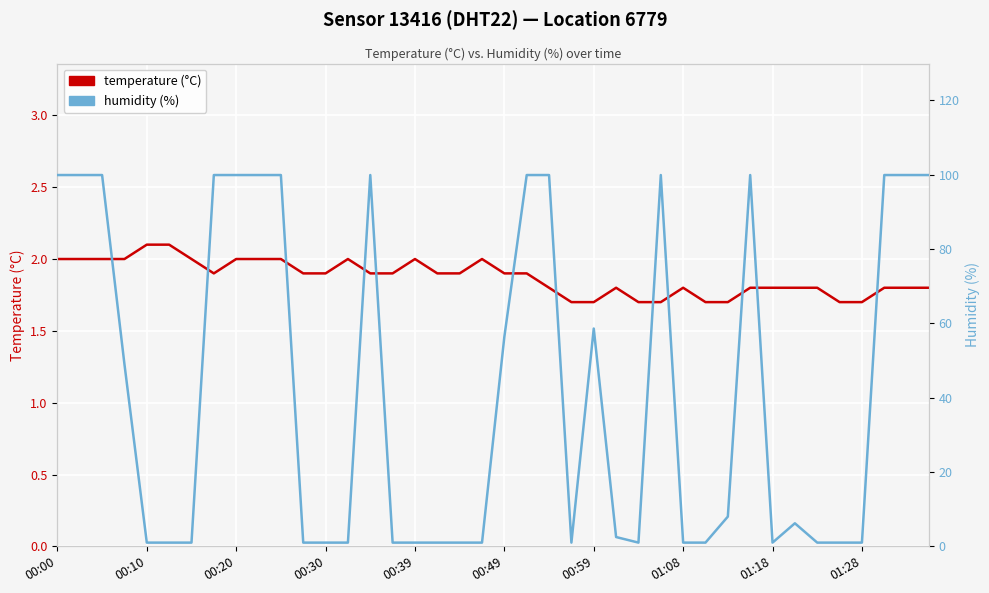

Reading right to left, extract all data points from this chart.

temperature (°C): 1.8	1.8	1.8	1.7	1.7	1.8	1.8	1.8	1.8	1.7	1.7	1.8	1.7	1.7	1.8	1.7	1.7	1.8	1.9	1.9	2.0	1.9	1.9	2.0	1.9	1.9	2.0	1.9	1.9	2.0	2.0	2.0	1.9	2.0	2.1	2.1	2.0	2.0	2.0	2.0
humidity (%): 99.9	99.9	99.9	1.0	1.0	1.0	6.2	1.0	99.9	8.0	1.0	1.0	99.9	1.0	2.5	58.6	1.0	99.9	99.9	56.4	1.0	1.0	1.0	1.0	1.0	99.9	1.0	1.0	1.0	99.9	99.9	99.9	99.9	1.0	1.0	1.0	49.0	99.9	99.9	99.9